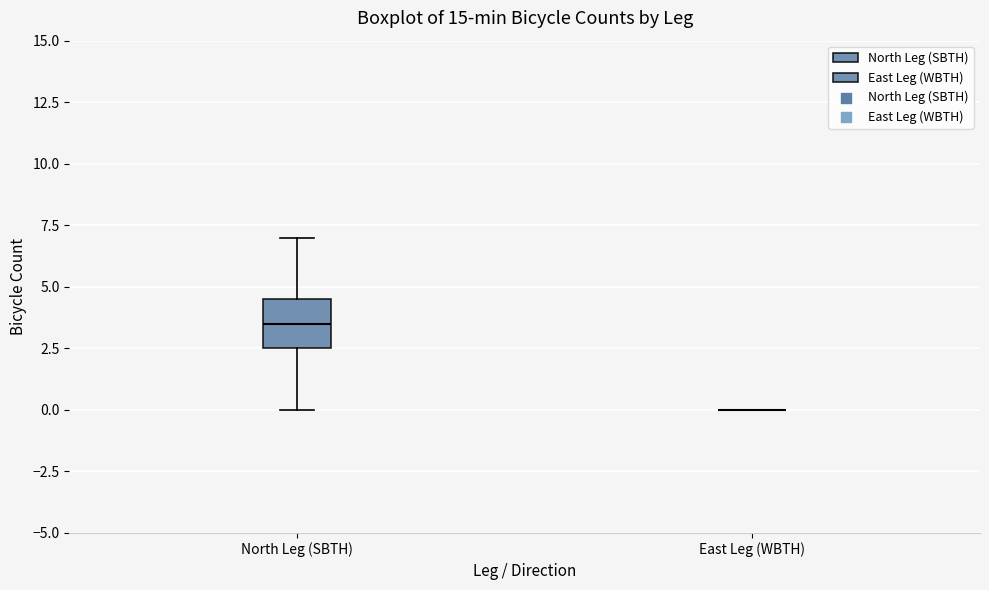

Reading left to right, transcribe this box plot: for each box, give where its median line is, the range the box spans, and where its two whiskers end, as read against the y-axis. The values are not printed on the chart, so give them approximately, as read against the axis.

North Leg (SBTH): median 3.5, box 2.5 to 4.5, whiskers 0.0 to 7.0
East Leg (WBTH): box collapsed to a line at 0.0, whiskers 0.0 to 0.0